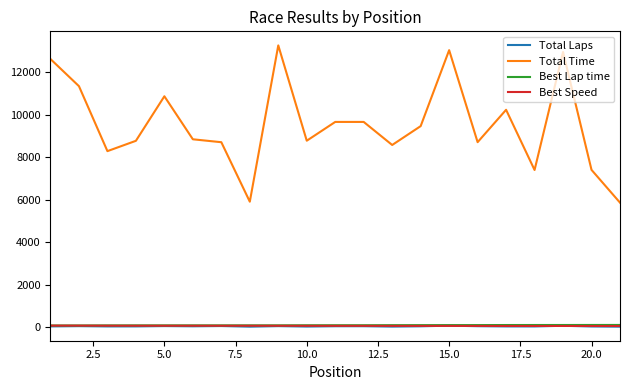

Which series has the largest range (max minus min)?

Total Time